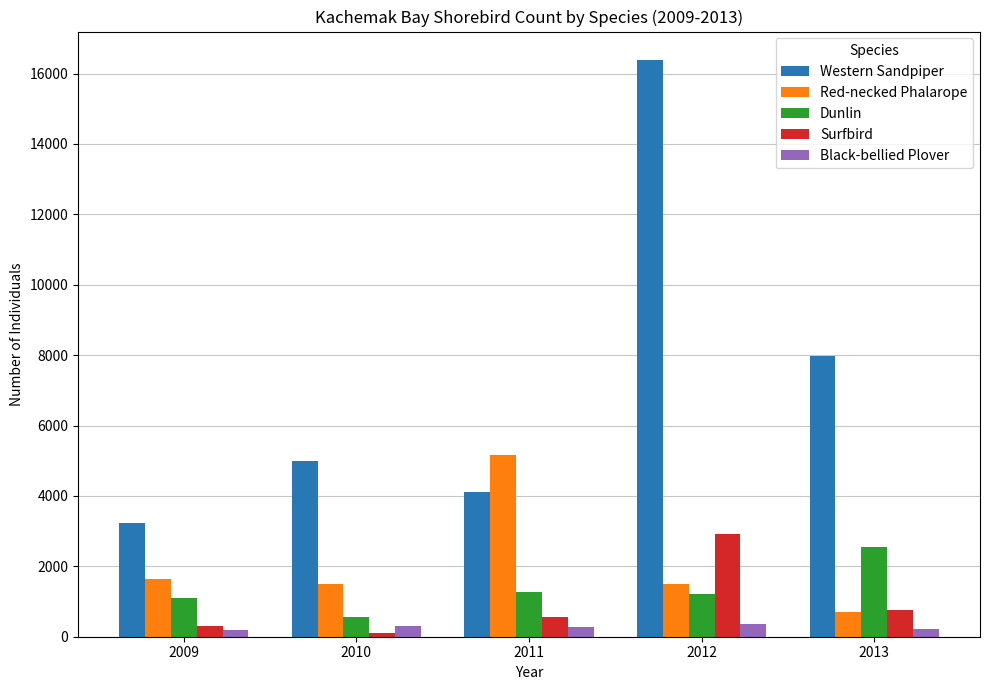

At which label does Black-bellied Plover first exceed 282?

2010